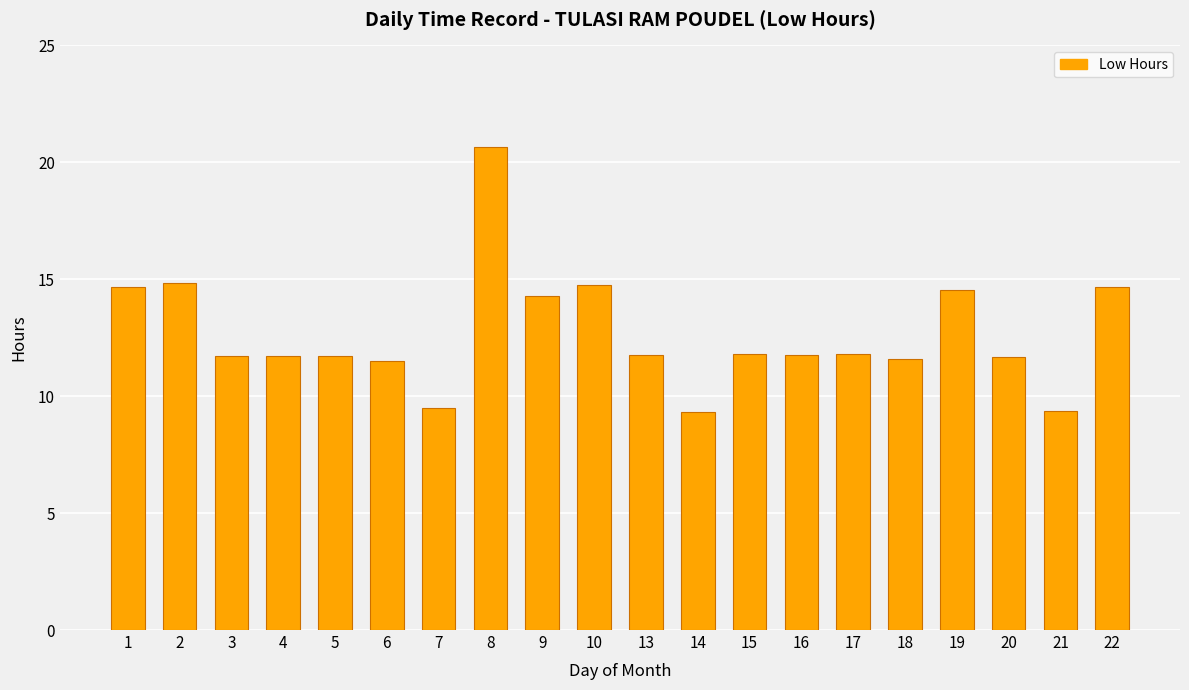

How many values are below 11?

3